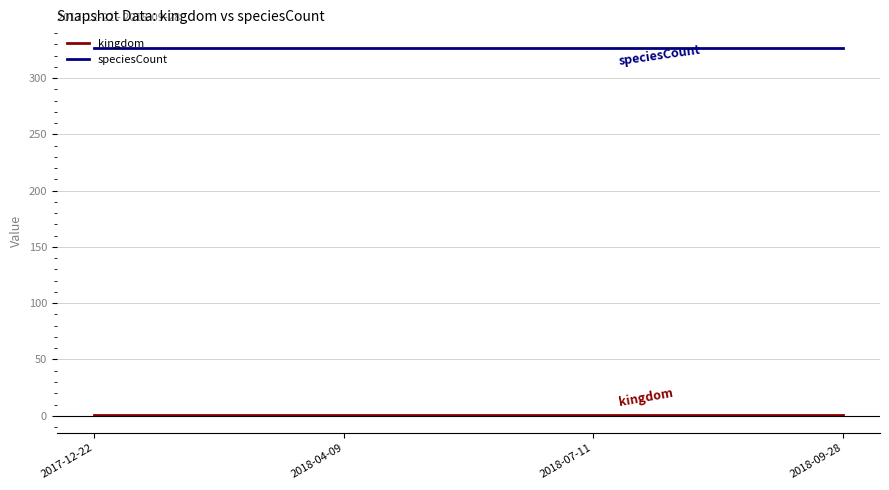

True or false: speciesCount has more than 1 points higher than both neighbors.

False